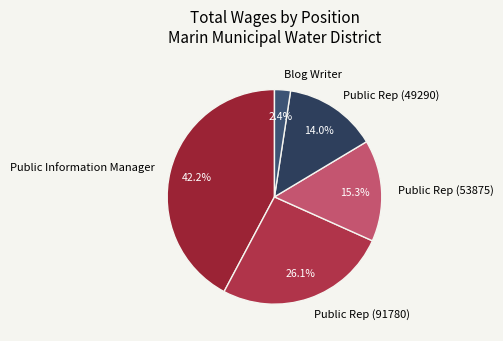

Which category has the smallest portion of the pie?

Blog Writer